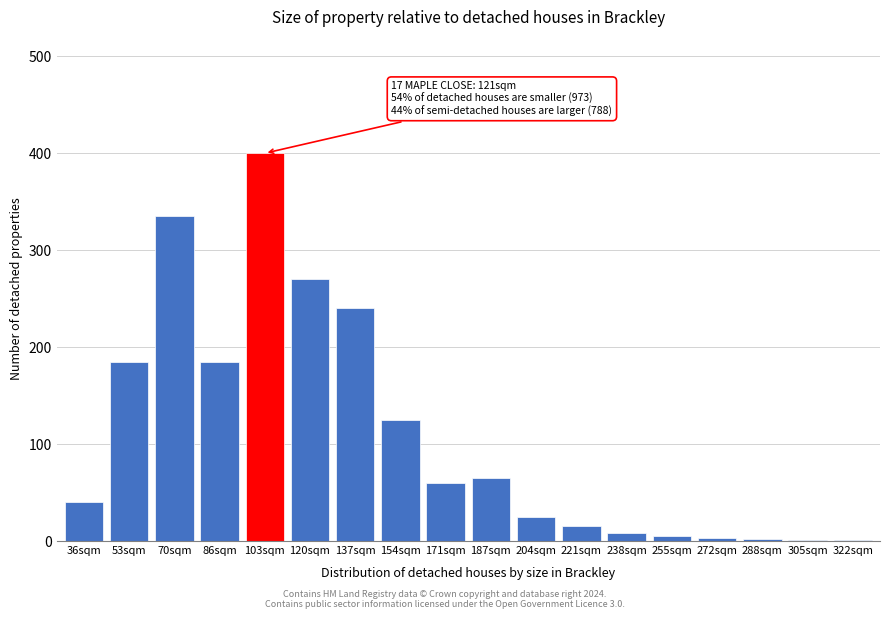

Between 171sqm and 154sqm, which is larger?

154sqm